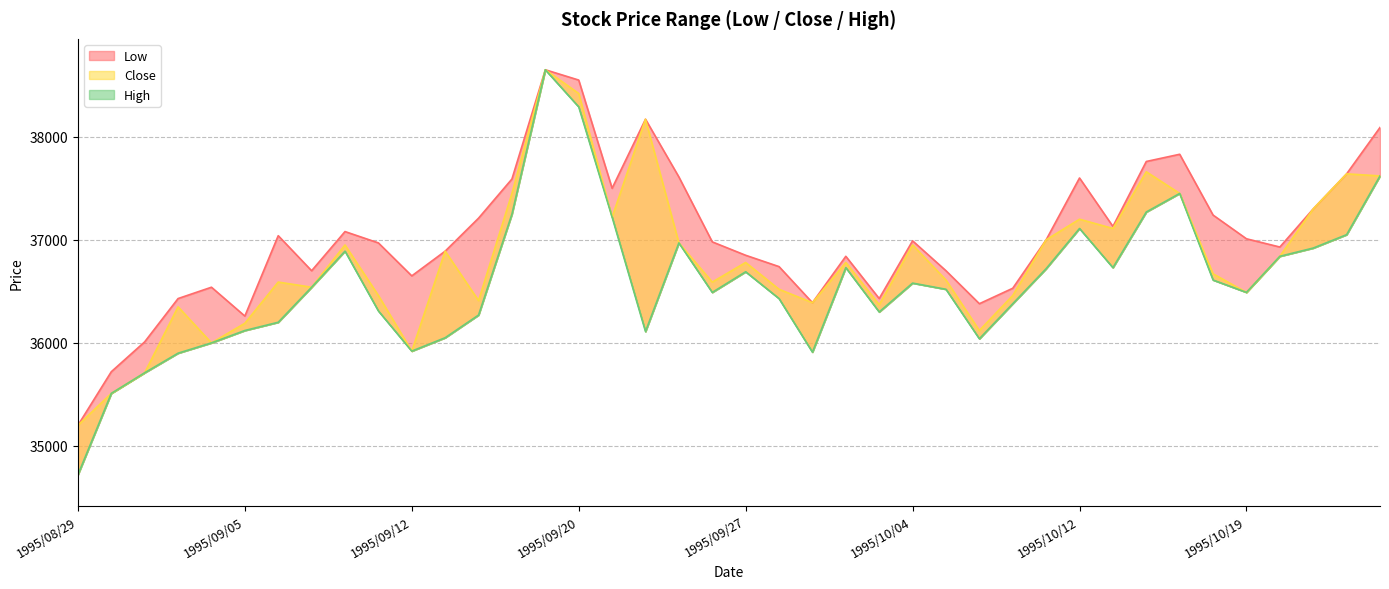

How many lines are shown in the chart?

3